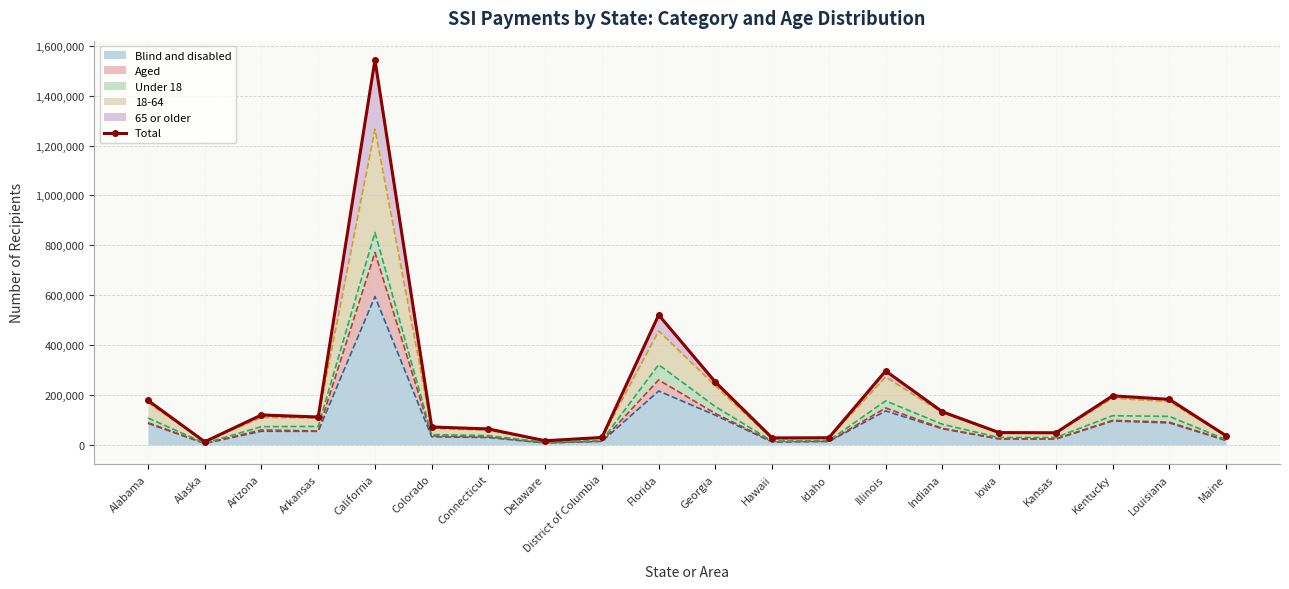

What is the label of the 5th point from the right?

Iowa